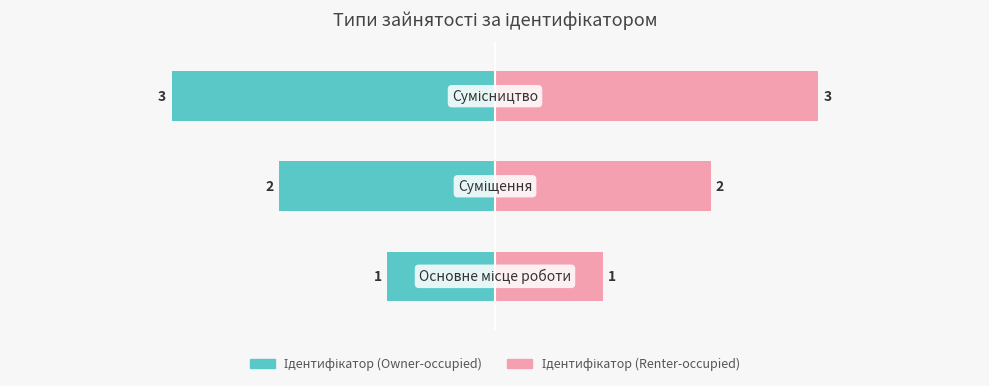

Which series has the largest range (max minus min)?

Ідентифікатор (Owner-occupied)